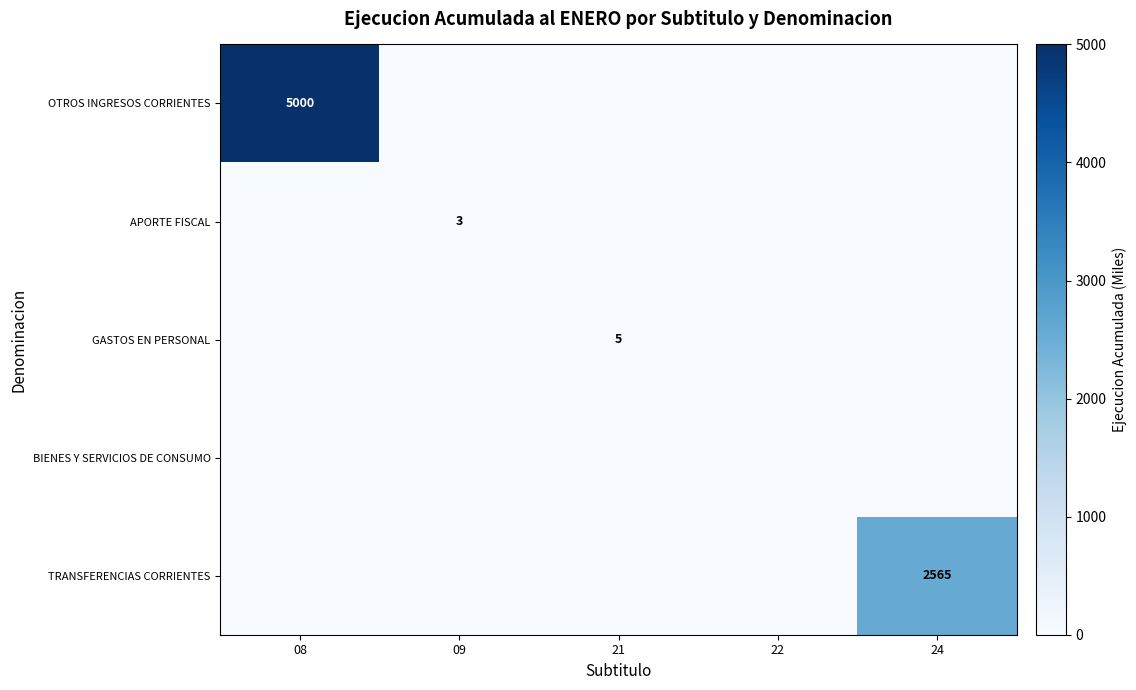

True or false: TRANSFERENCIAS CORRIENTES has a value of 2565 at 24.

True